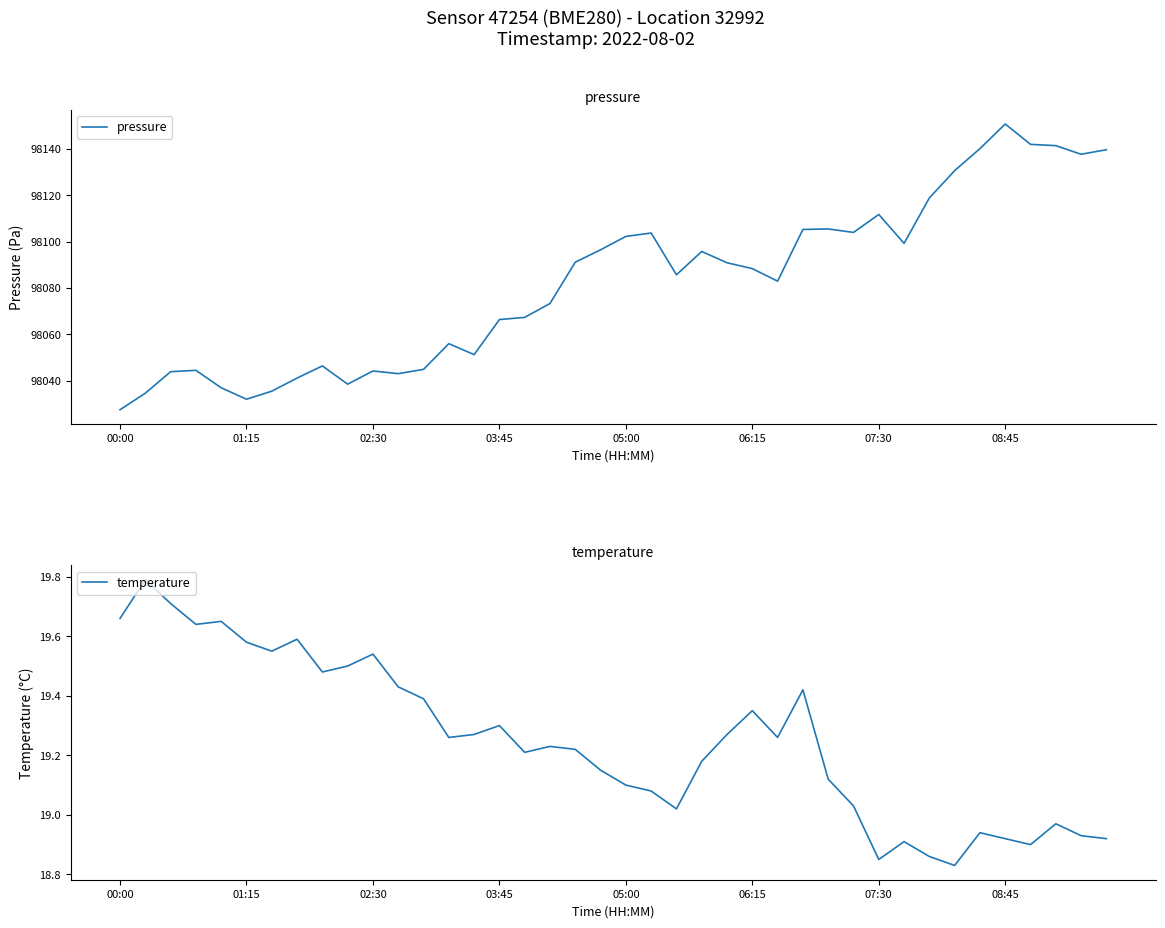

What is the difference between the second highest and minimum values in the pressure series?

114.5